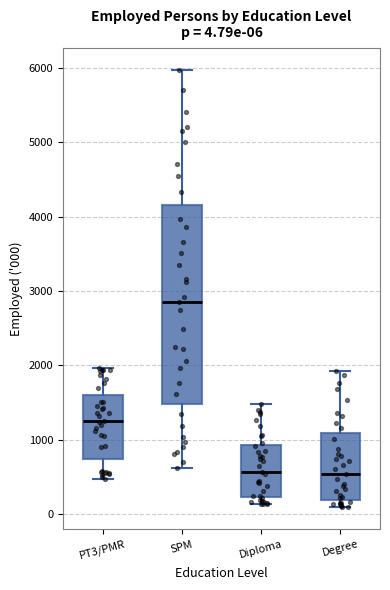

Which box is the tallest, from its lower edge to its upper edge?

SPM